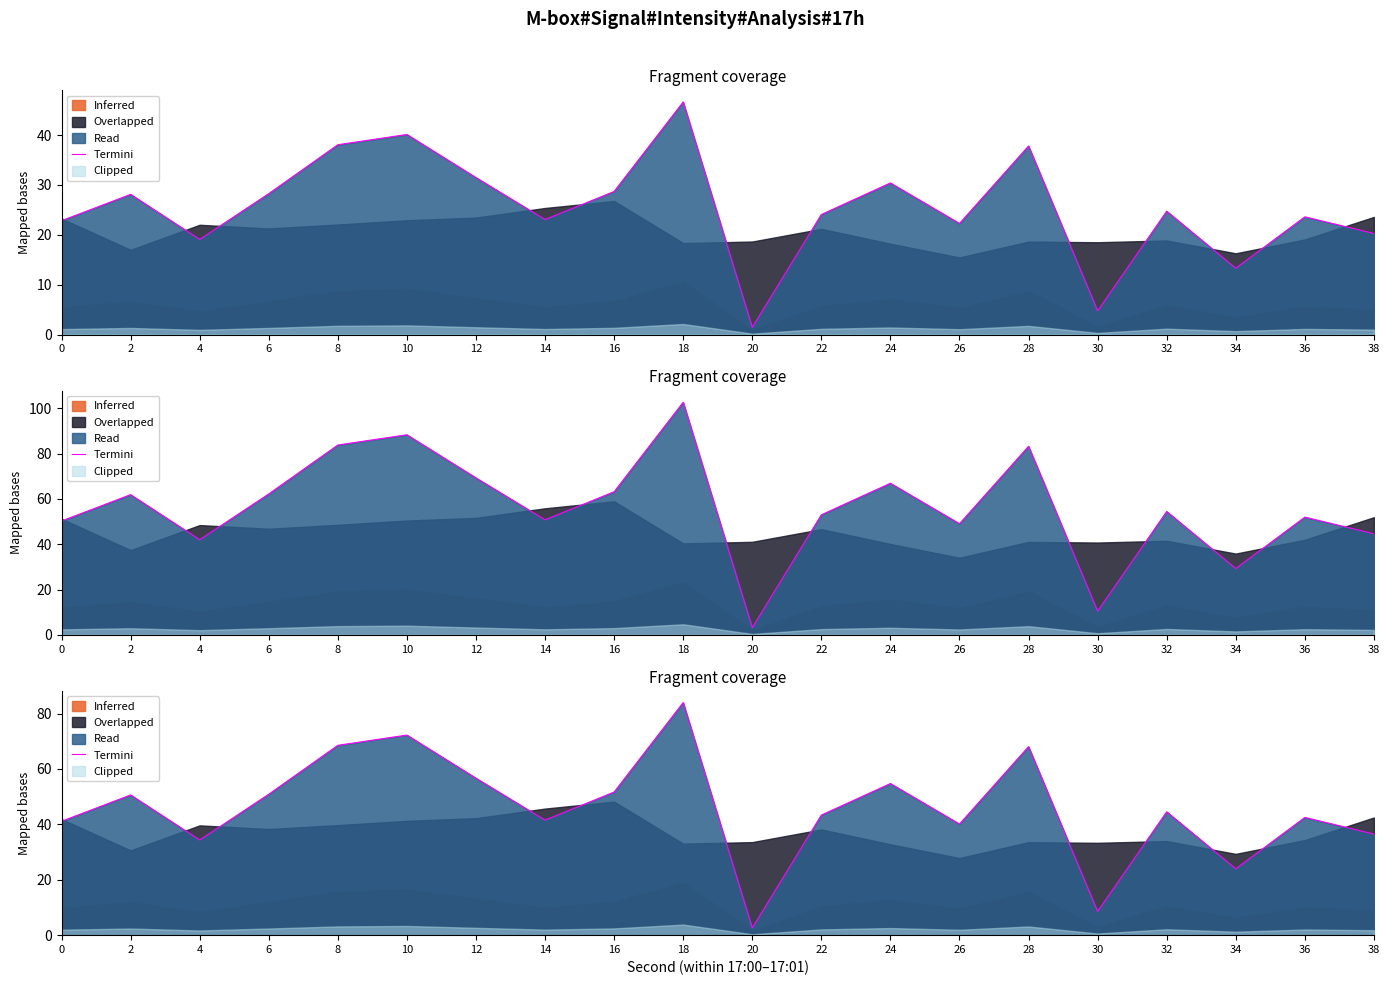

At which category does the data reach its first local peak?

2